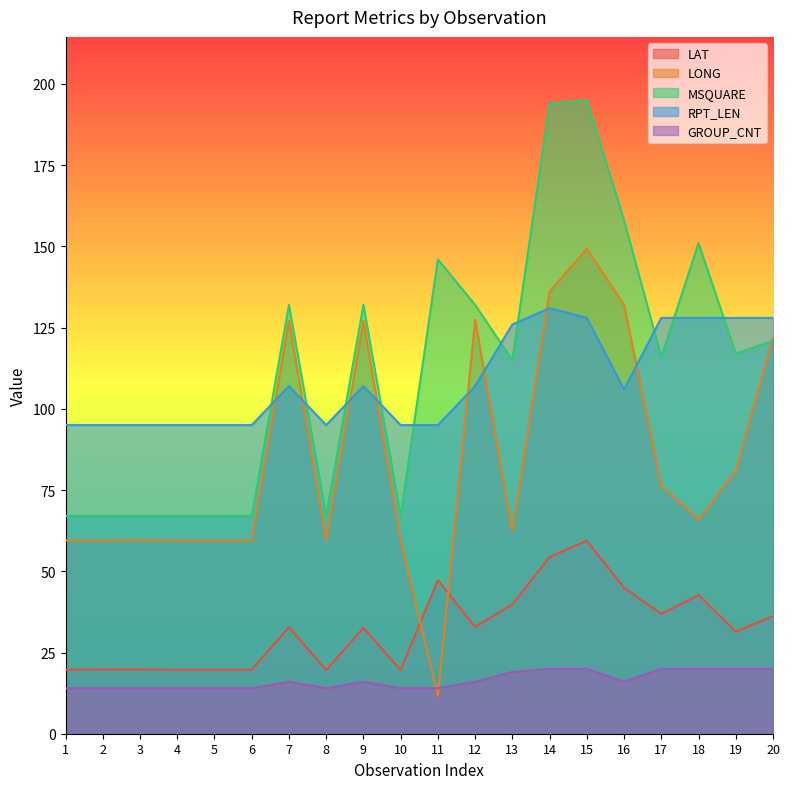

Which series has the largest total across all categories?

MSQUARE